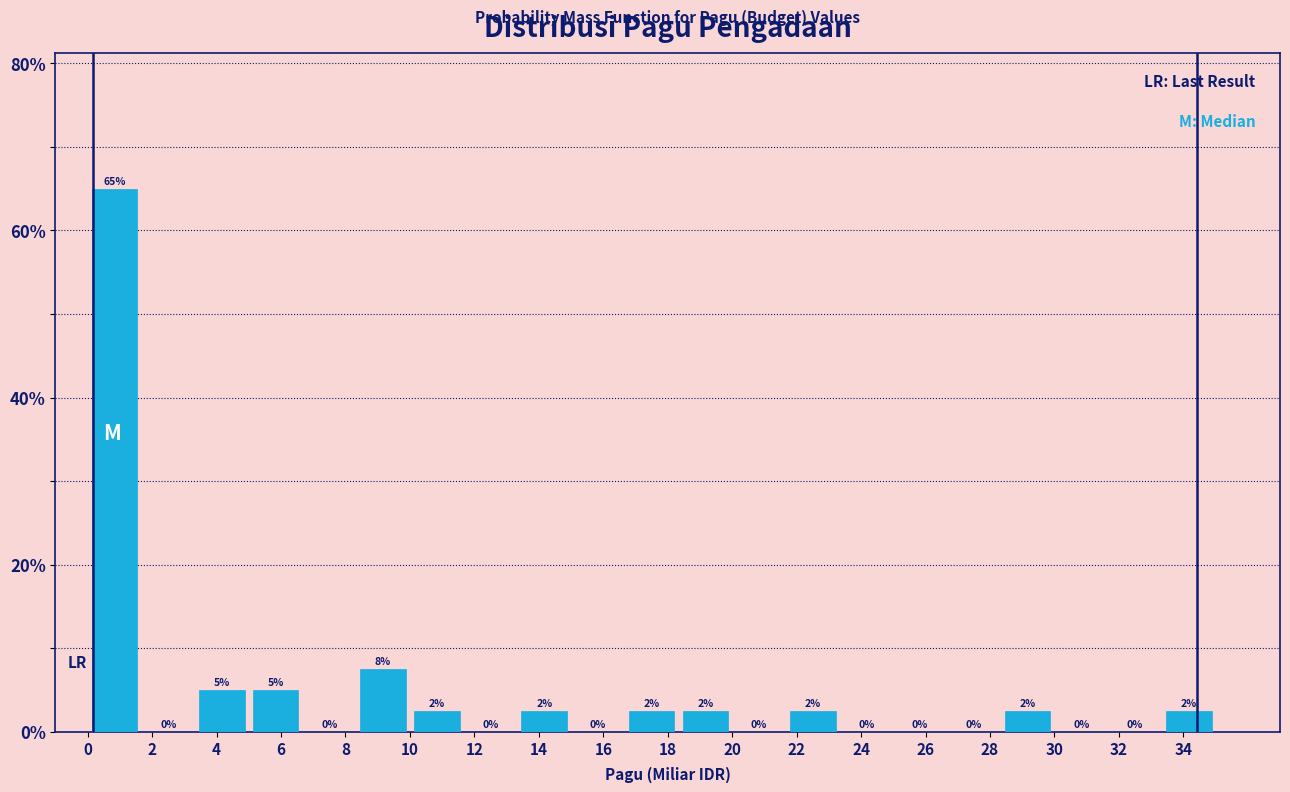

Over which range of the x-axis is the bar tallest?

0.0 to 1.6